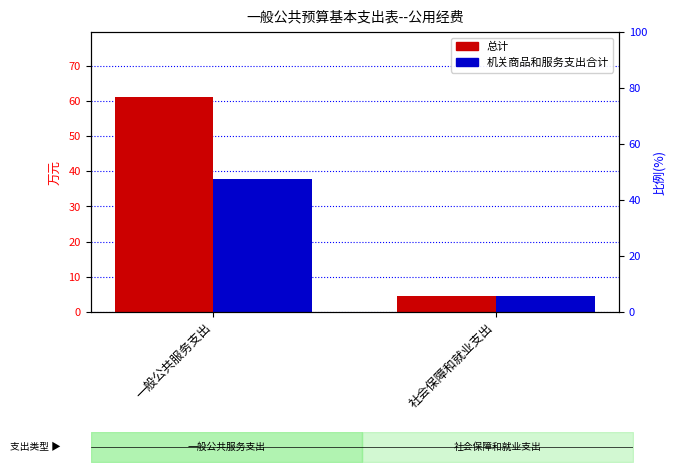

Which series has the largest range (max minus min)?

总计